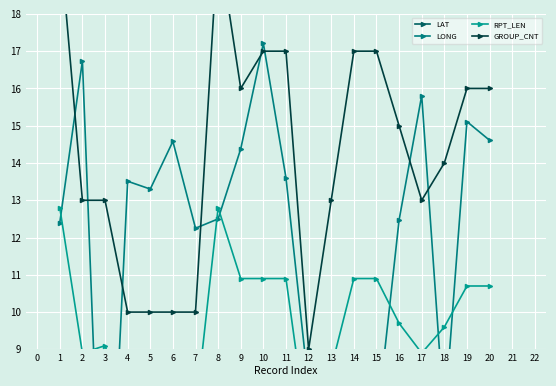

The RPT_LEN series shows 6.6 at 18. True or false?

False